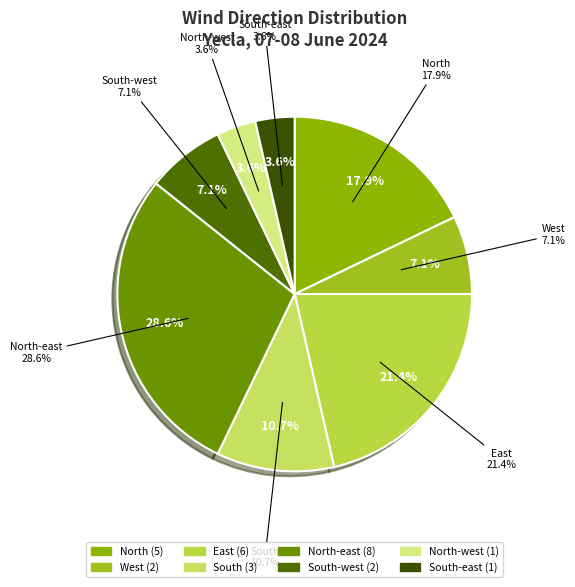

Which slice is the largest?

North-east